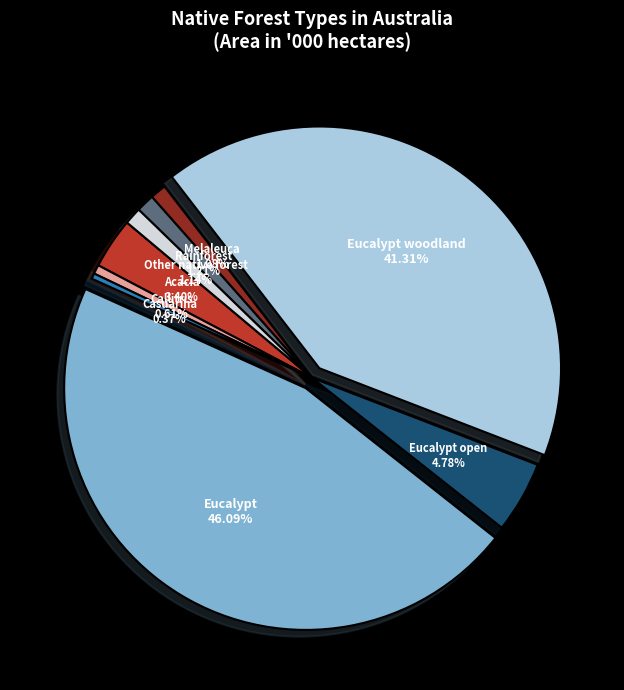

How many segments does this pie chart have?

9